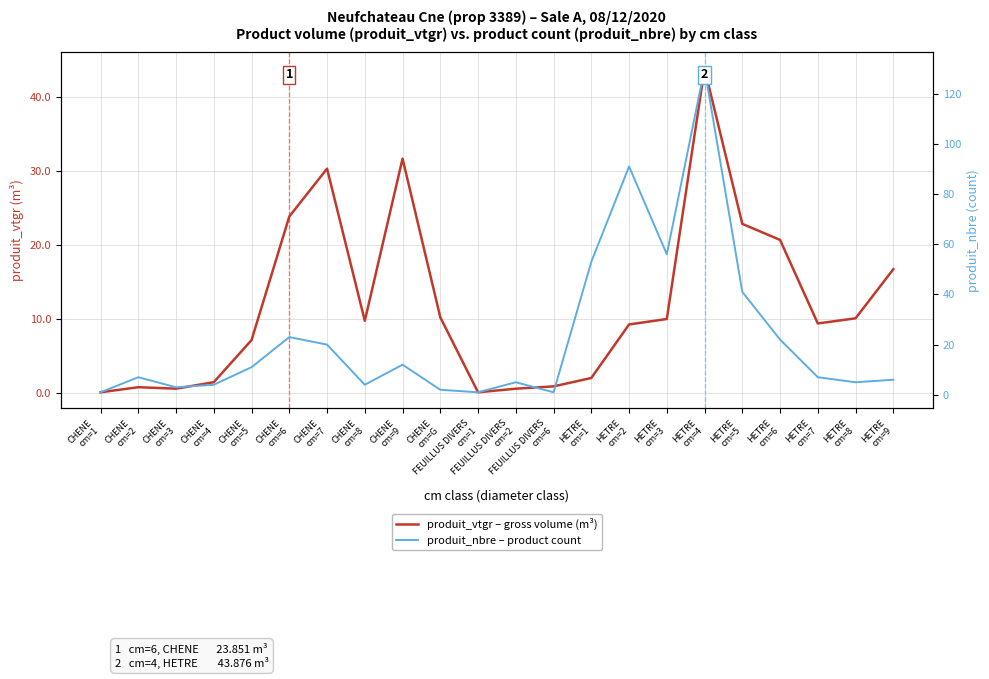

Reading left to right, extract all data points from this chart.

produit_vtgr – gross volume (m³): CHENE
cm=1=0.0	CHENE
cm=2=0.7	CHENE
cm=3=0.5	CHENE
cm=4=1.4	CHENE
cm=5=7.1	CHENE
cm=6=23.9	CHENE
cm=7=30.3	CHENE
cm=8=9.7	CHENE
cm=9=31.7	CHENE
cm=G=10.2	FEUILLUS DIVERS
cm=1=0.0	FEUILLUS DIVERS
cm=2=0.5	FEUILLUS DIVERS
cm=6=0.8	HETRE
cm=1=2.0	HETRE
cm=2=9.2	HETRE
cm=3=10.0	HETRE
cm=4=43.9	HETRE
cm=5=22.8	HETRE
cm=6=20.7	HETRE
cm=7=9.4	HETRE
cm=8=10.1	HETRE
cm=9=16.7
produit_nbre – product count: CHENE
cm=1=1.0	CHENE
cm=2=7.0	CHENE
cm=3=3.0	CHENE
cm=4=4.0	CHENE
cm=5=11.0	CHENE
cm=6=23.0	CHENE
cm=7=20.0	CHENE
cm=8=4.0	CHENE
cm=9=12.0	CHENE
cm=G=2.0	FEUILLUS DIVERS
cm=1=1.0	FEUILLUS DIVERS
cm=2=5.0	FEUILLUS DIVERS
cm=6=1.0	HETRE
cm=1=53.0	HETRE
cm=2=91.0	HETRE
cm=3=56.0	HETRE
cm=4=130.0	HETRE
cm=5=41.0	HETRE
cm=6=22.0	HETRE
cm=7=7.0	HETRE
cm=8=5.0	HETRE
cm=9=6.0